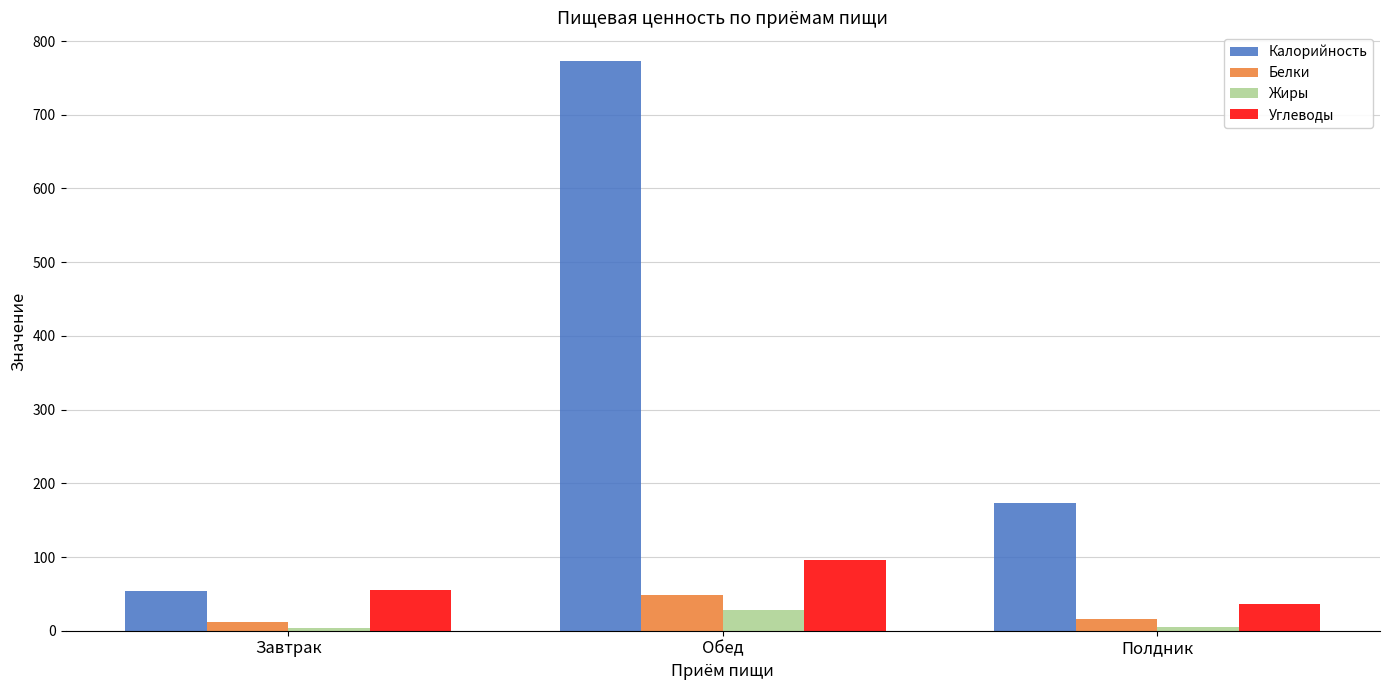

At how many categories does at least one series exceed 155?

2